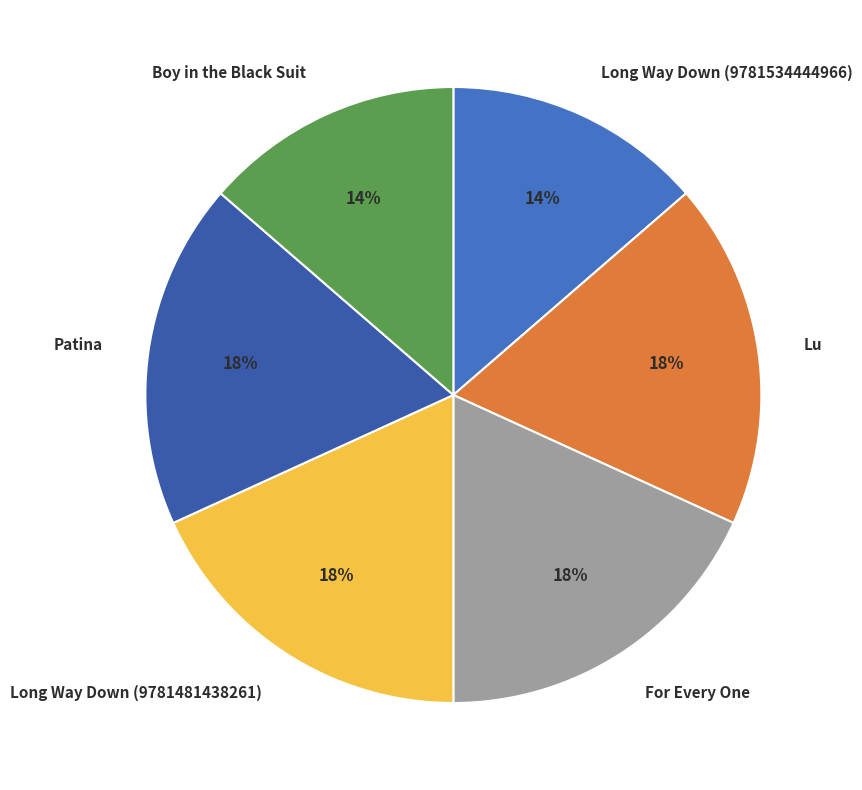

Is it true that Long Way Down (9781481438261) is 28% of the pie?

False